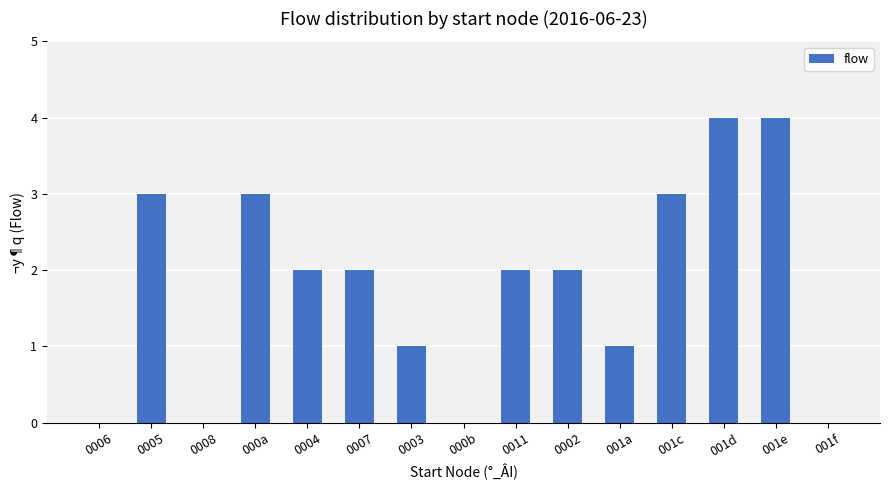

The chart shows a value of 0 at 0006. True or false?

True